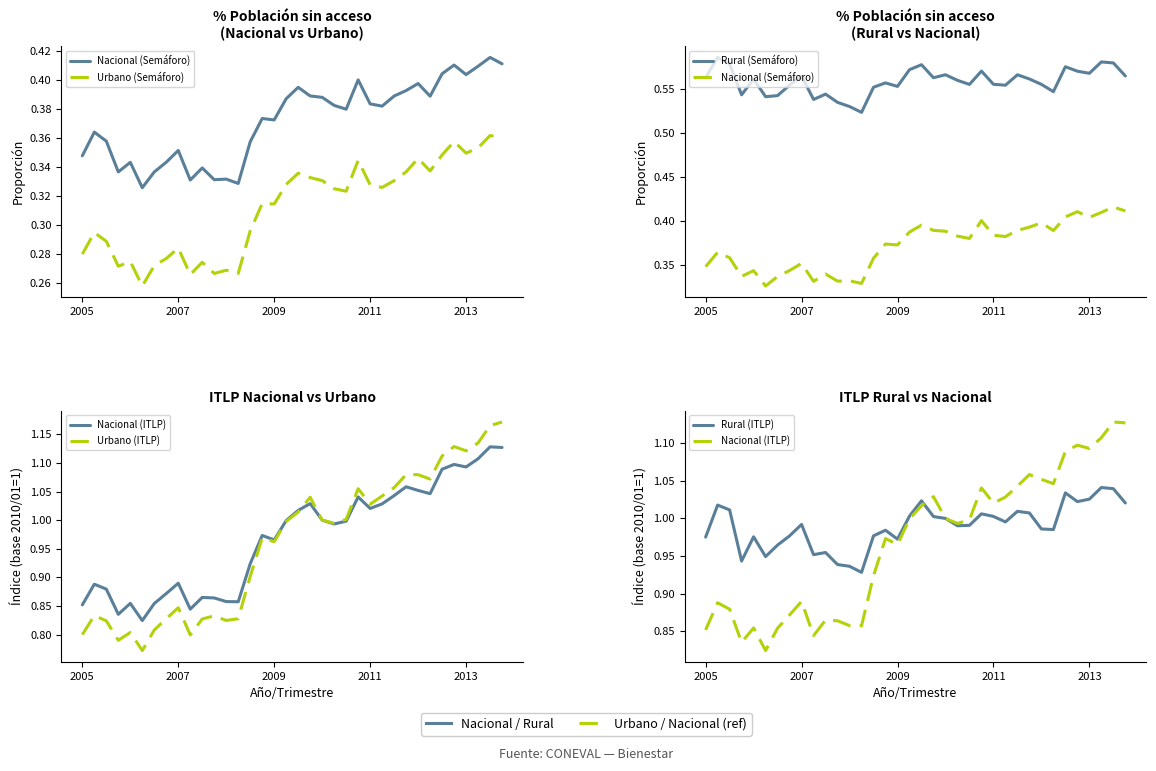

Reading right to left, extract all data points from this chart.

Nacional (Semáforo): 0.4	0.4	0.4	0.4	0.4	0.4	0.4	0.4	0.4	0.4	0.4	0.4	0.4	0.4	0.4	0.4	0.4	0.4	0.4	0.4	0.4	0.4	0.3	0.3	0.3	0.3	0.3	0.4	0.3	0.3	0.3	0.3	0.3	0.4	0.4	0.3
Urbano (Semáforo): 0.4	0.4	0.4	0.3	0.4	0.3	0.3	0.3	0.3	0.3	0.3	0.3	0.3	0.3	0.3	0.3	0.3	0.3	0.3	0.3	0.3	0.3	0.3	0.3	0.3	0.3	0.3	0.3	0.3	0.3	0.3	0.3	0.3	0.3	0.3	0.3
Rural (Semáforo): 0.6	0.6	0.6	0.6	0.6	0.6	0.5	0.6	0.6	0.6	0.6	0.6	0.6	0.6	0.6	0.6	0.6	0.6	0.6	0.6	0.6	0.6	0.5	0.5	0.5	0.5	0.5	0.6	0.6	0.5	0.5	0.6	0.5	0.6	0.6	0.6
Nacional (ITLP): 1.1	1.1	1.1	1.1	1.1	1.1	1.0	1.1	1.1	1.0	1.0	1.0	1.0	1.0	1.0	1.0	1.0	1.0	1.0	1.0	1.0	0.9	0.9	0.9	0.9	0.9	0.8	0.9	0.9	0.9	0.8	0.9	0.8	0.9	0.9	0.9
Urbano (ITLP): 1.2	1.2	1.1	1.1	1.1	1.1	1.1	1.1	1.1	1.1	1.0	1.0	1.1	1.0	1.0	1.0	1.0	1.0	1.0	1.0	1.0	0.9	0.8	0.8	0.8	0.8	0.8	0.8	0.8	0.8	0.8	0.8	0.8	0.8	0.8	0.8
Rural (ITLP): 1.0	1.0	1.0	1.0	1.0	1.0	1.0	1.0	1.0	1.0	1.0	1.0	1.0	1.0	1.0	1.0	1.0	1.0	1.0	1.0	1.0	1.0	0.9	0.9	0.9	1.0	1.0	1.0	1.0	1.0	0.9	1.0	0.9	1.0	1.0	1.0